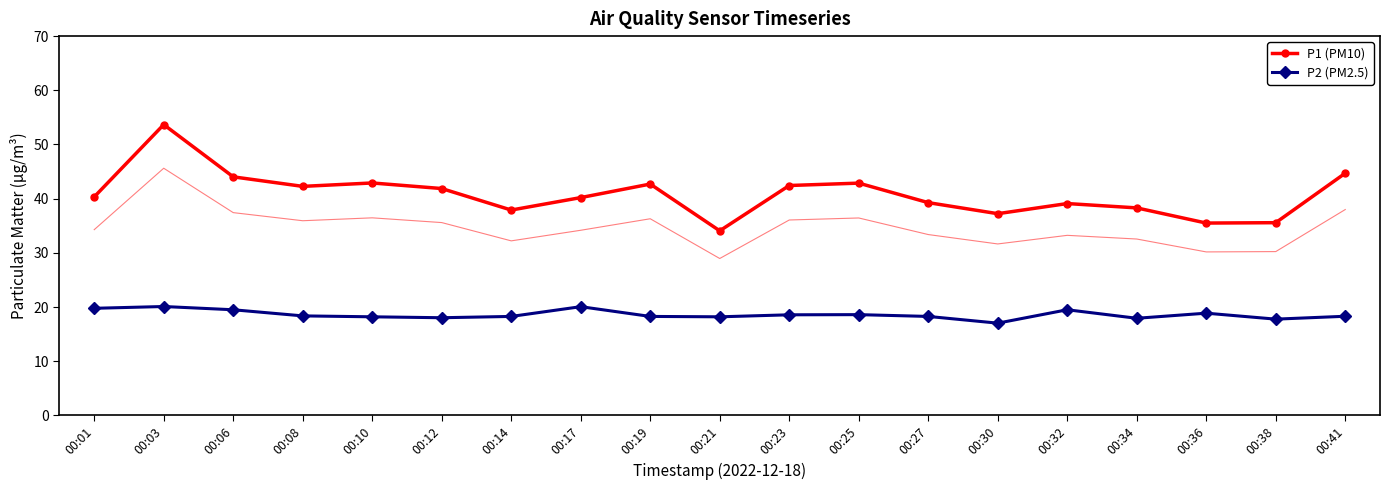

Rank the series at 00:21 from lowest to highest value.

P2 (PM2.5), P1 (PM10)